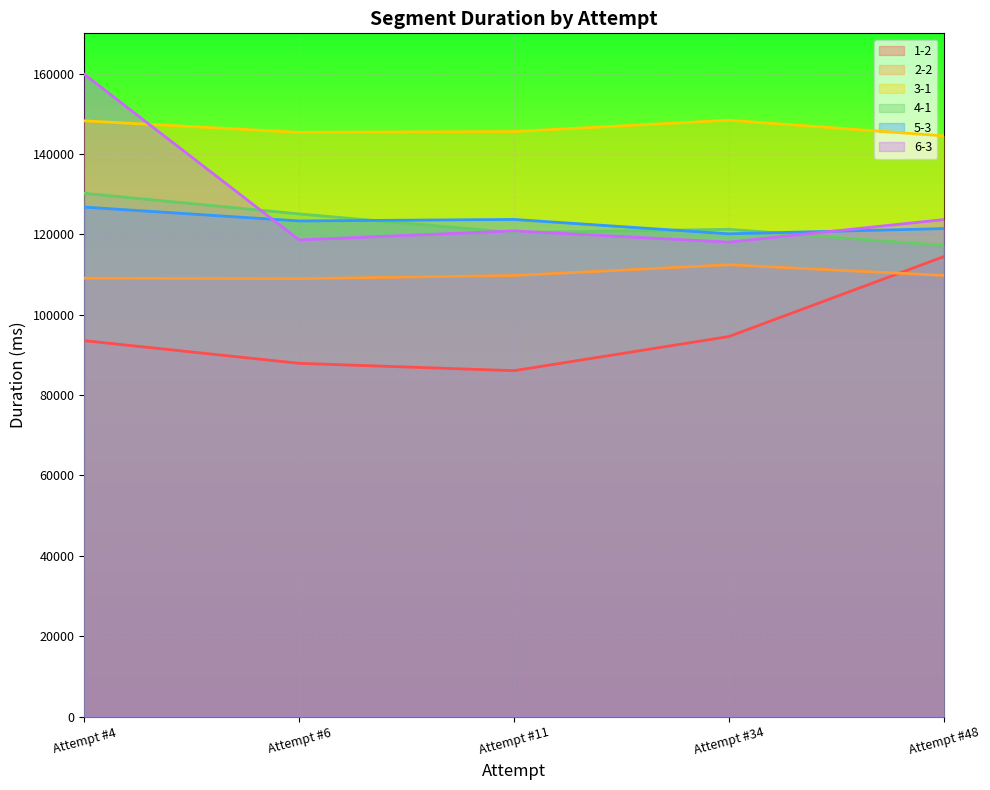

How many data points in 5-3 are less than 123319?

2